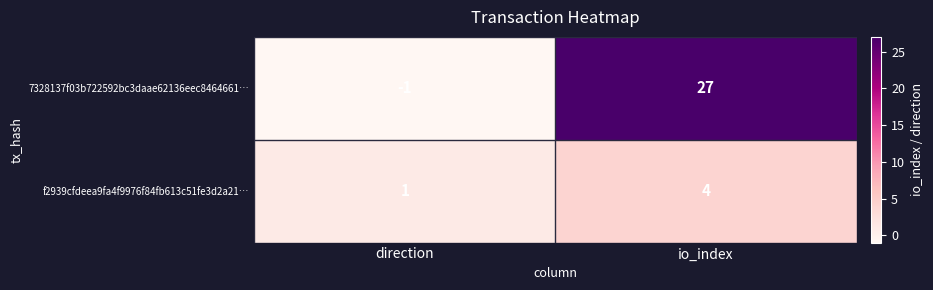

At which category does the chart reach its peak across all series?

io_index